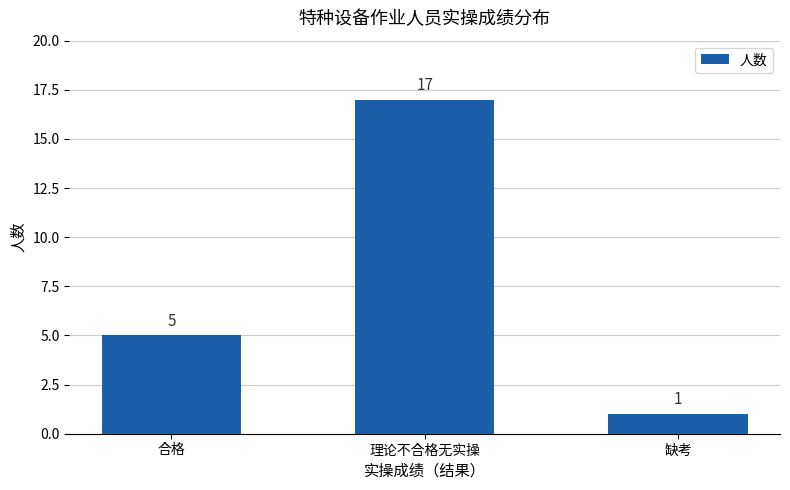

What is the change in value from 合格 to 理论不合格无实操?

+12